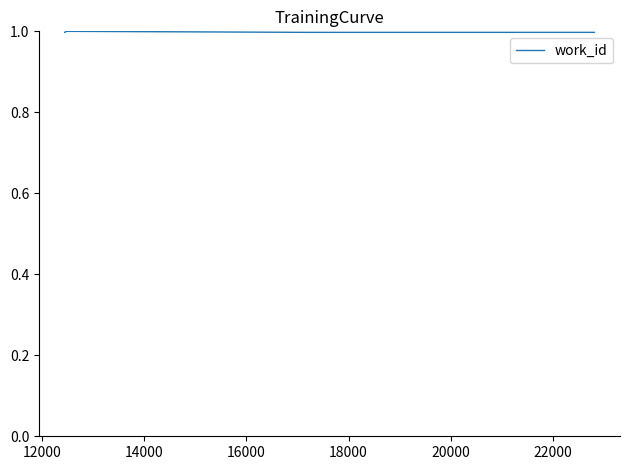

What is the maximum value shown in the chart?

1.0